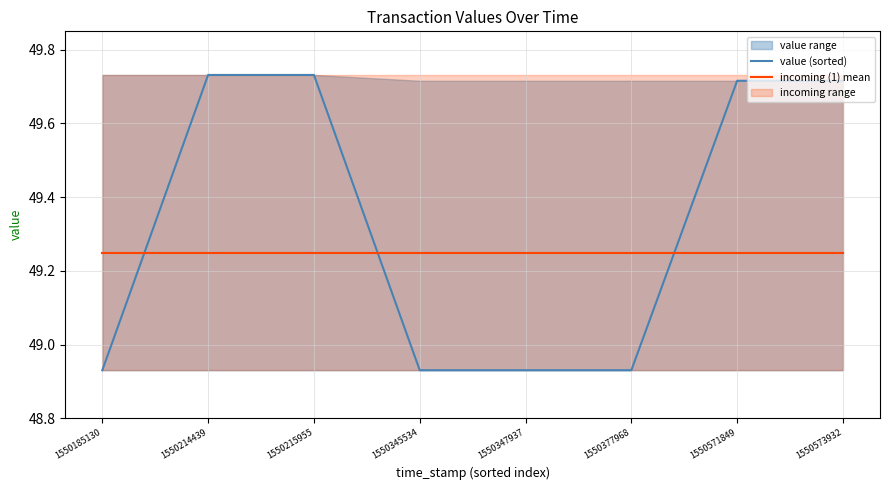

True or false: value (sorted) has a value of 13.0 at 1550347937.

False